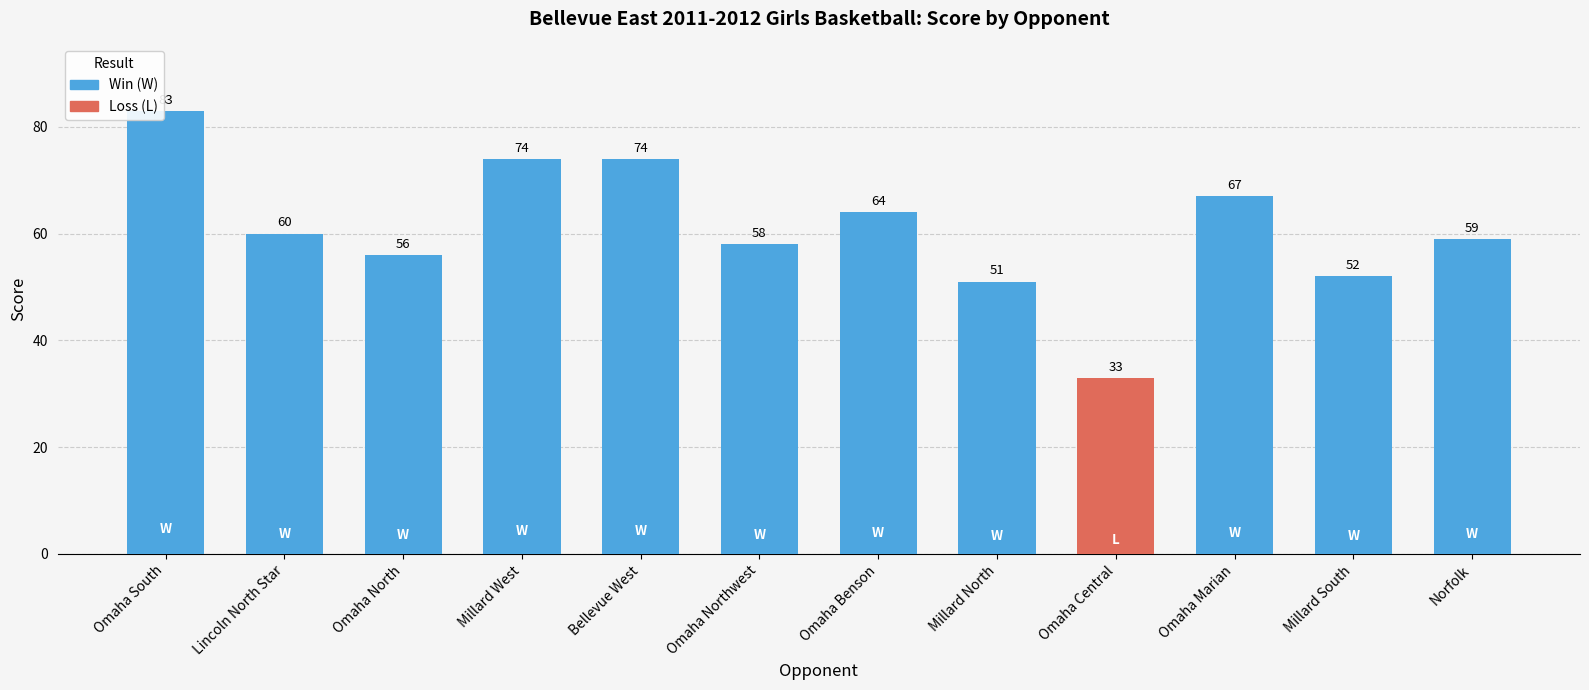

Which has a higher value, Millard South or Omaha Northwest?

Omaha Northwest